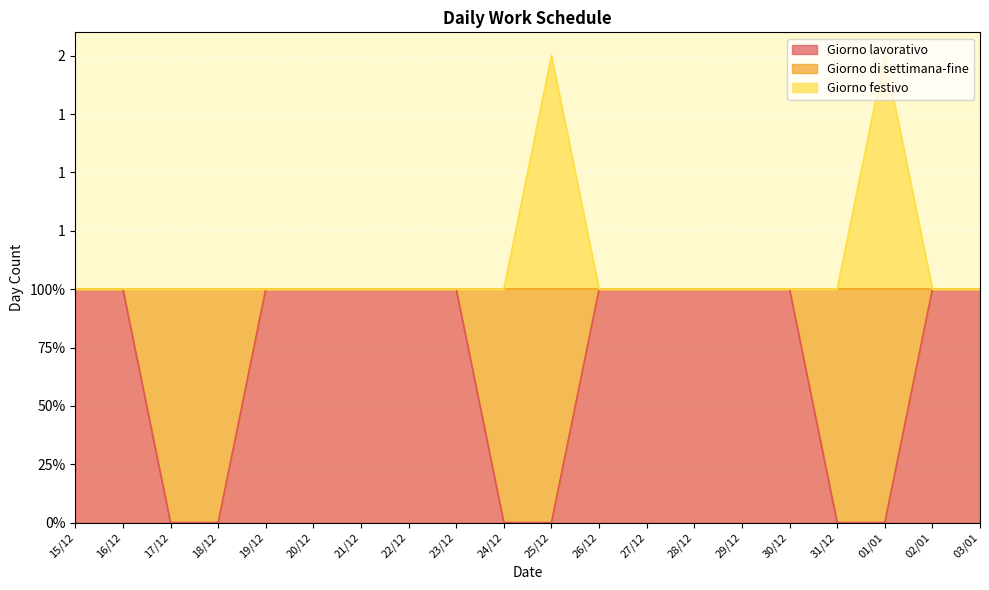

What is the highest value of the Giorno lavorativo series?

1